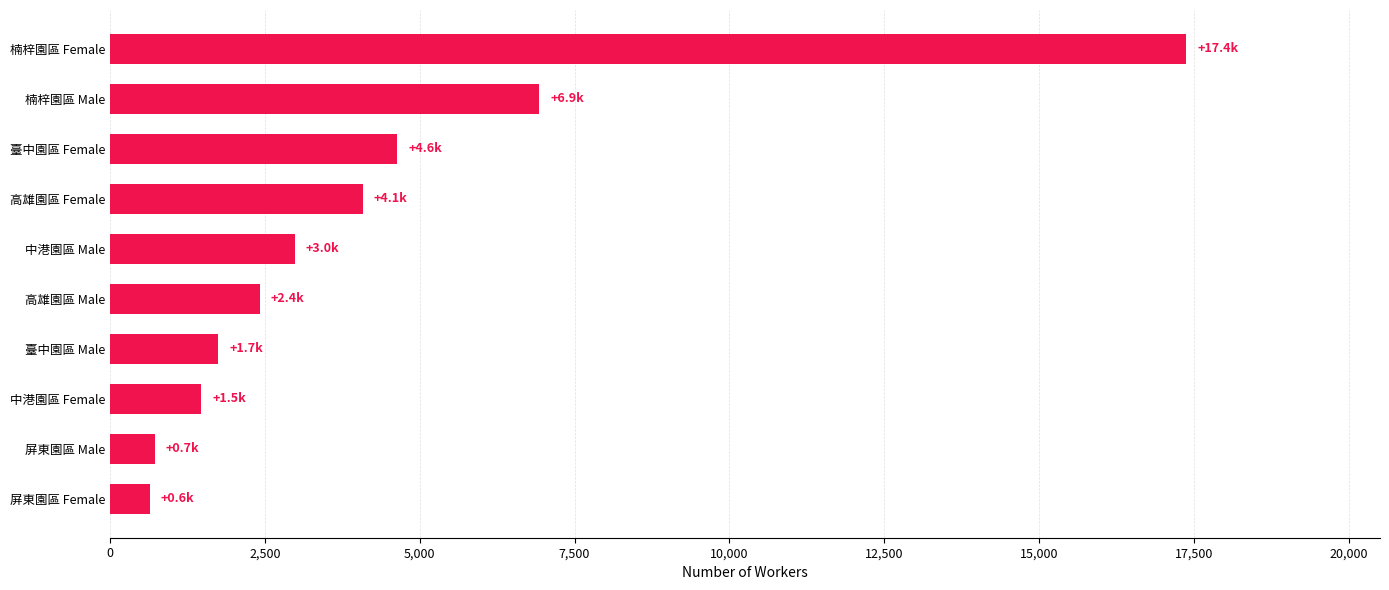

Count the number of categories in the chart.

10